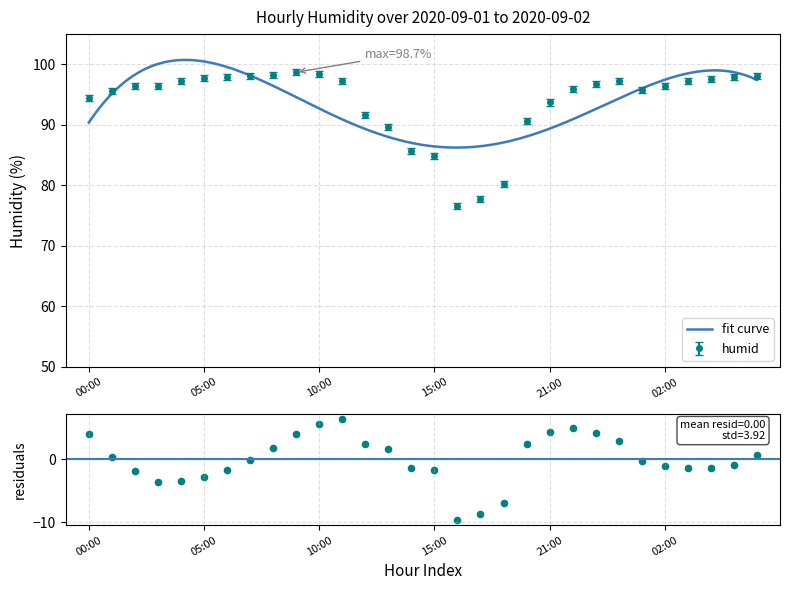

What is the ratio of the value at 03:00 to the value at 06:00?

1.0